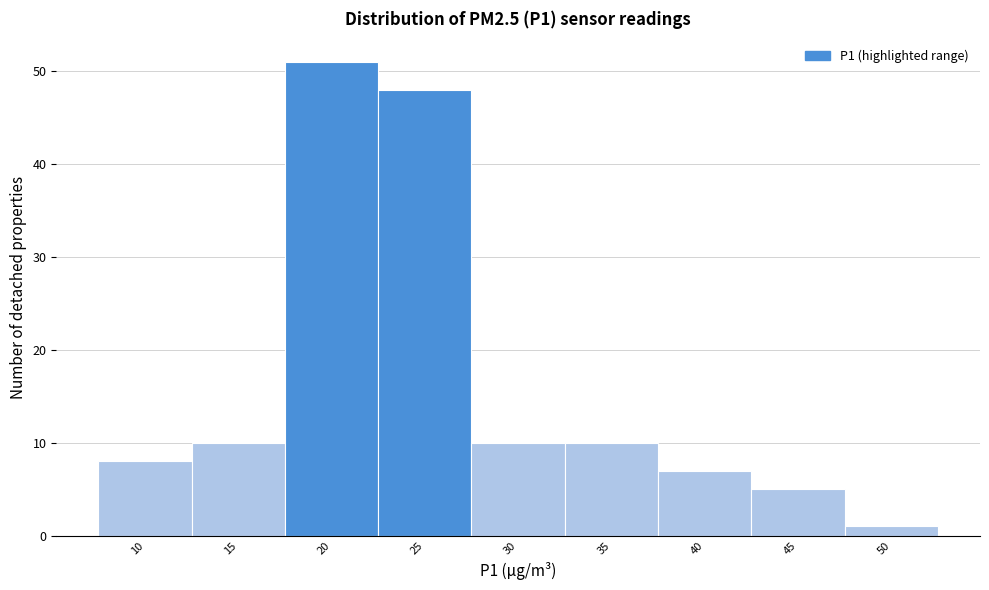

Reading left to right, list all the values displayed in this chart.

10=8	15=10	20=51	25=48	30=10	35=10	40=7	45=5	50=1